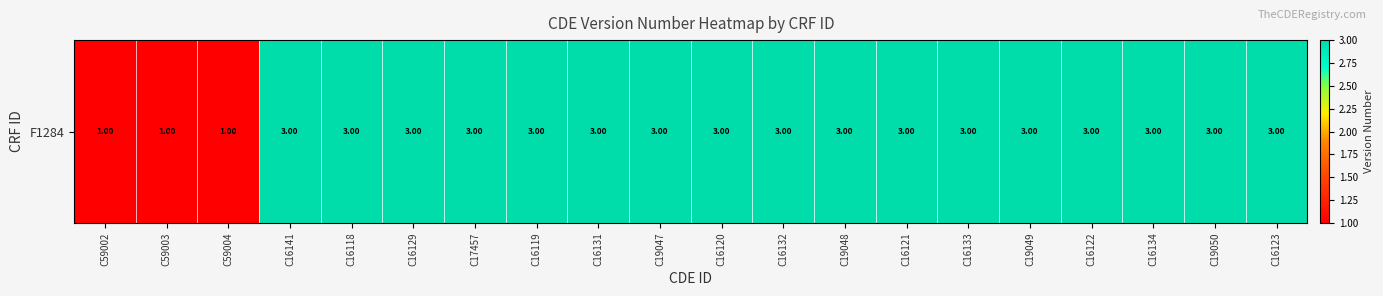

Count the values in the range 3 to 4.

17